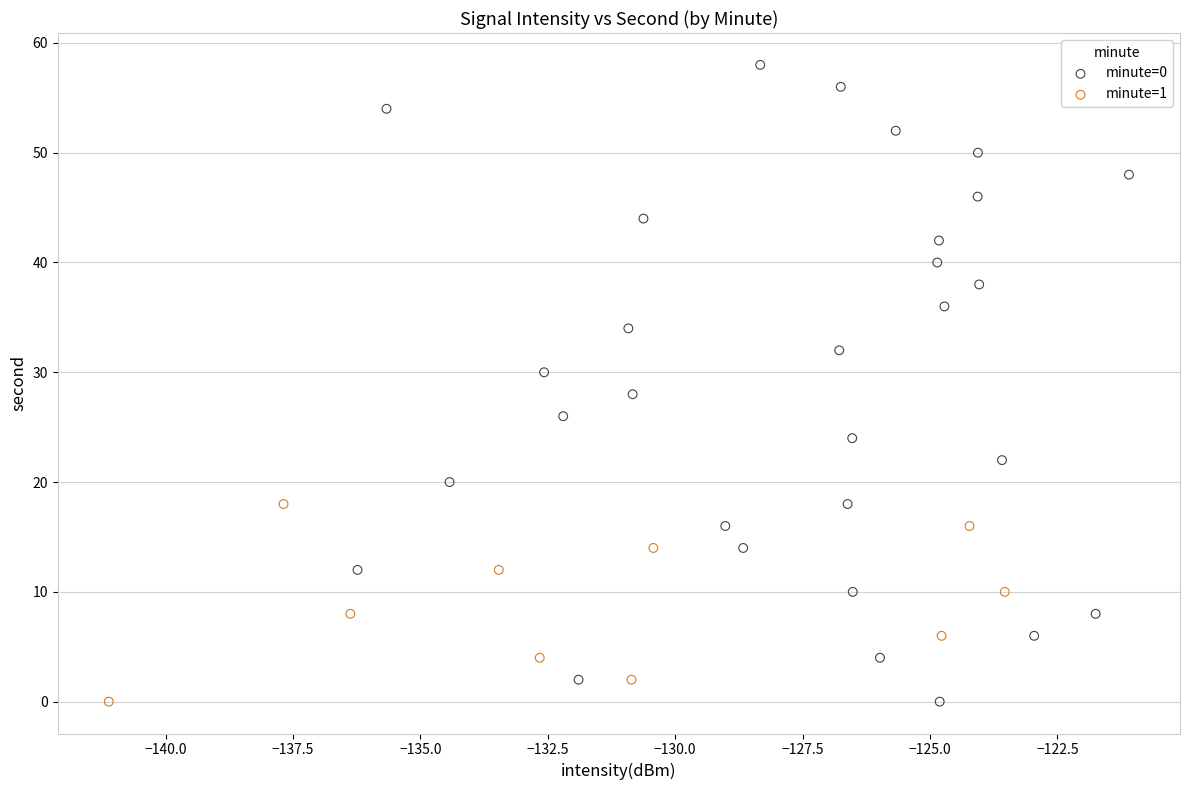

Which series has the widest spread of Y values?

minute=0